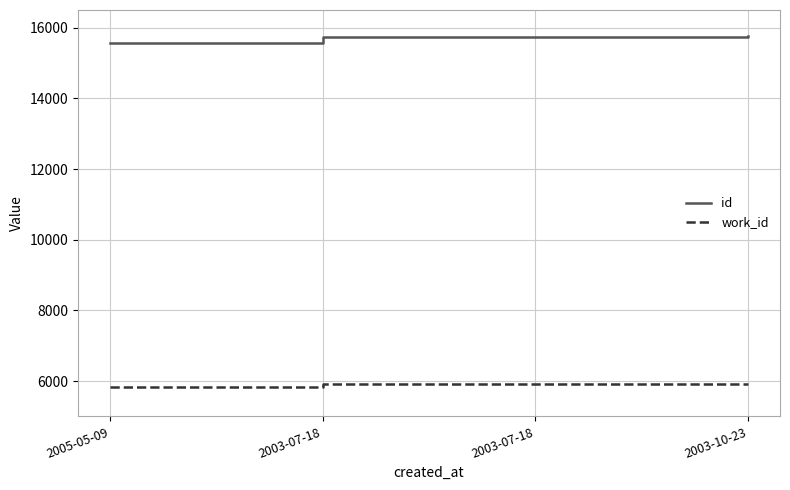

What value does the id series have at 2005-05-09?

15562